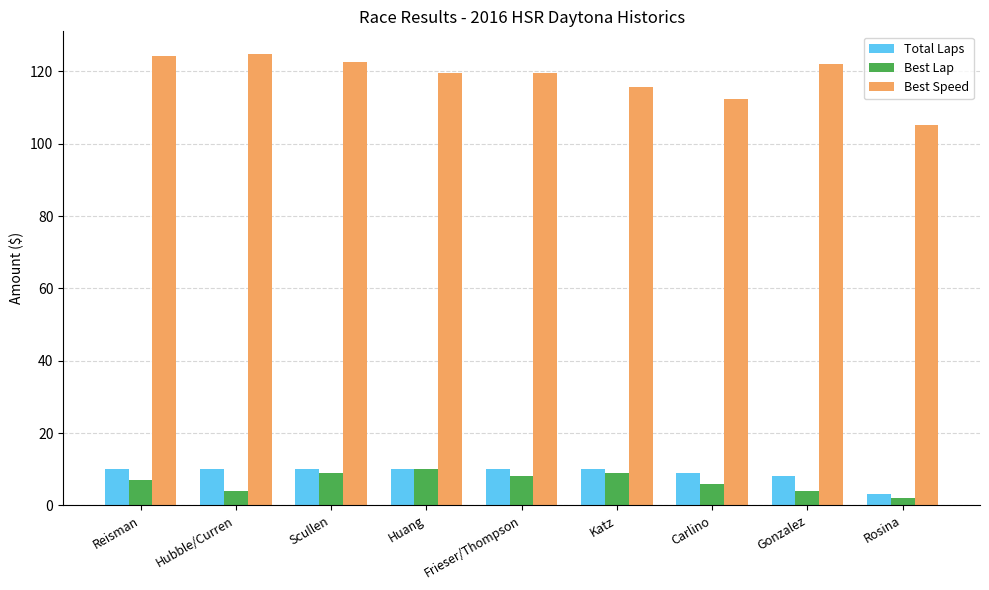

Which series has the widest spread of values?

Best Speed